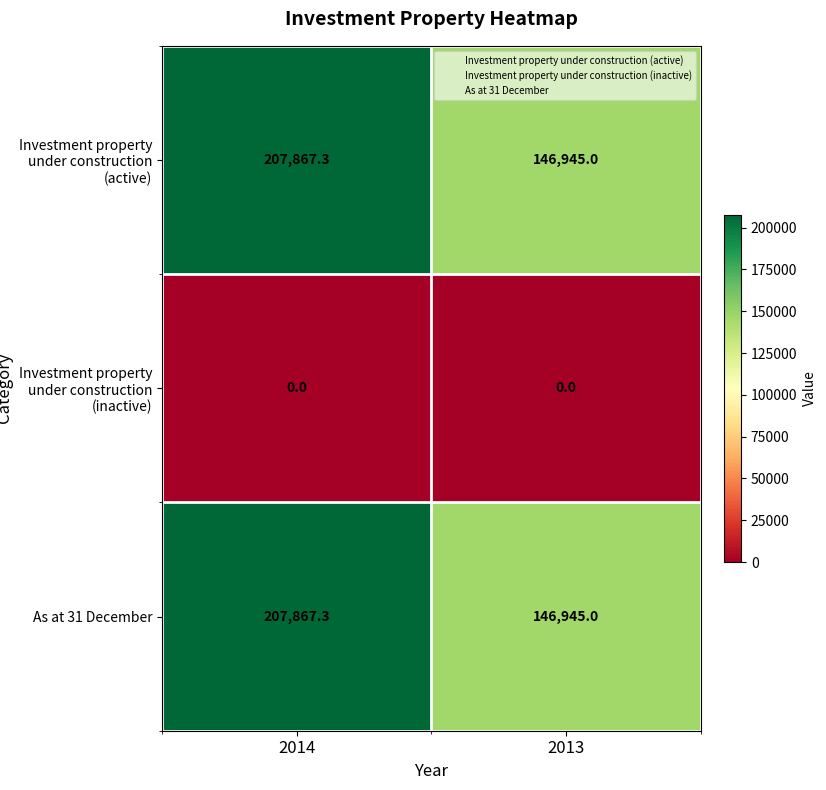

What is the difference between the highest and lowest values at 2014?

207867.3